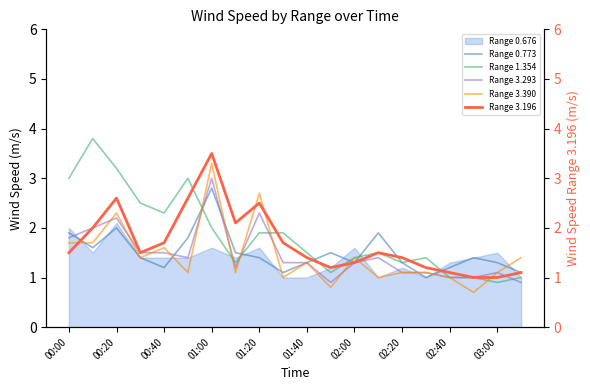

What is the minimum value for Range 0.773?

1.0